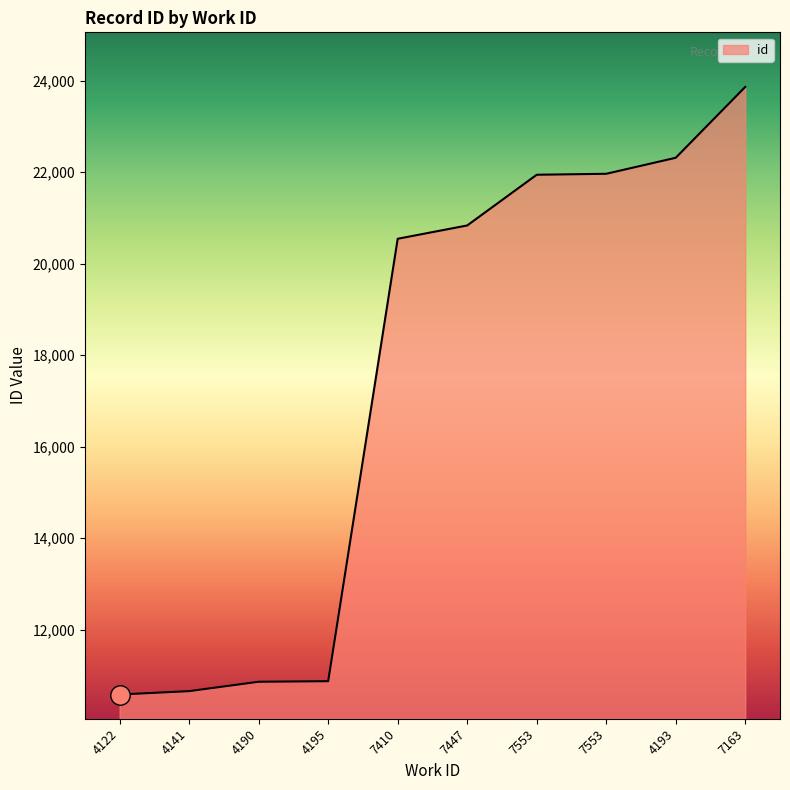

What is the value of the 1st point from the left?

10584